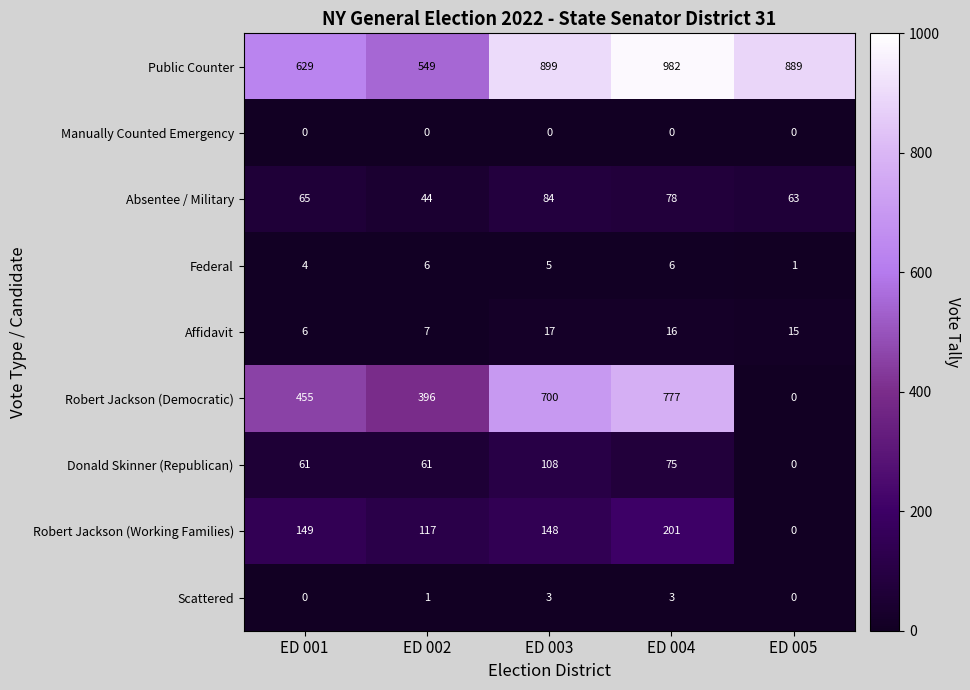

Between ED 001 and ED 004, which series saw the biggest shift?

Public Counter